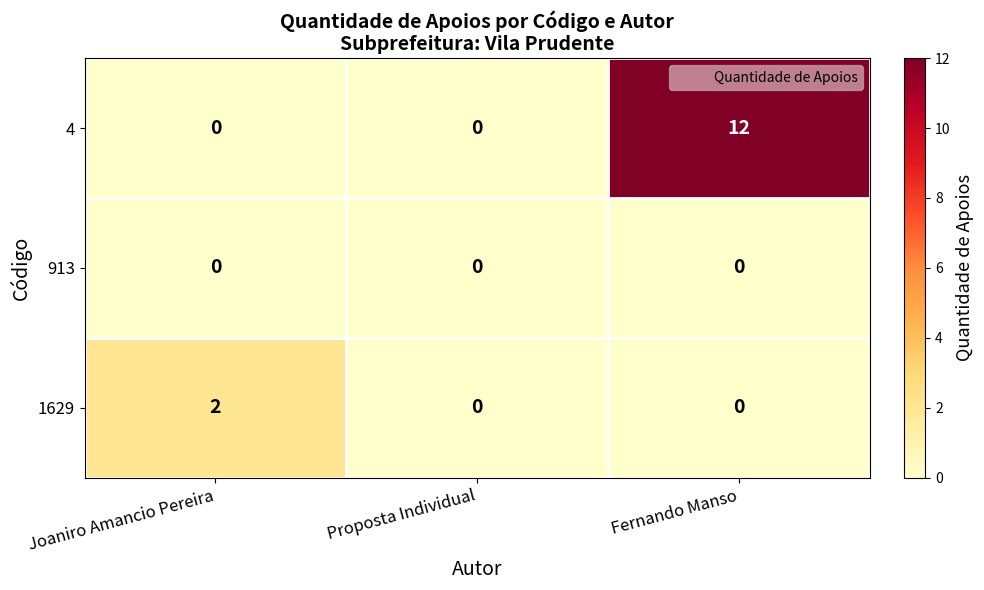

What is the total value across all series at Joaniro Amancio Pereira?

2